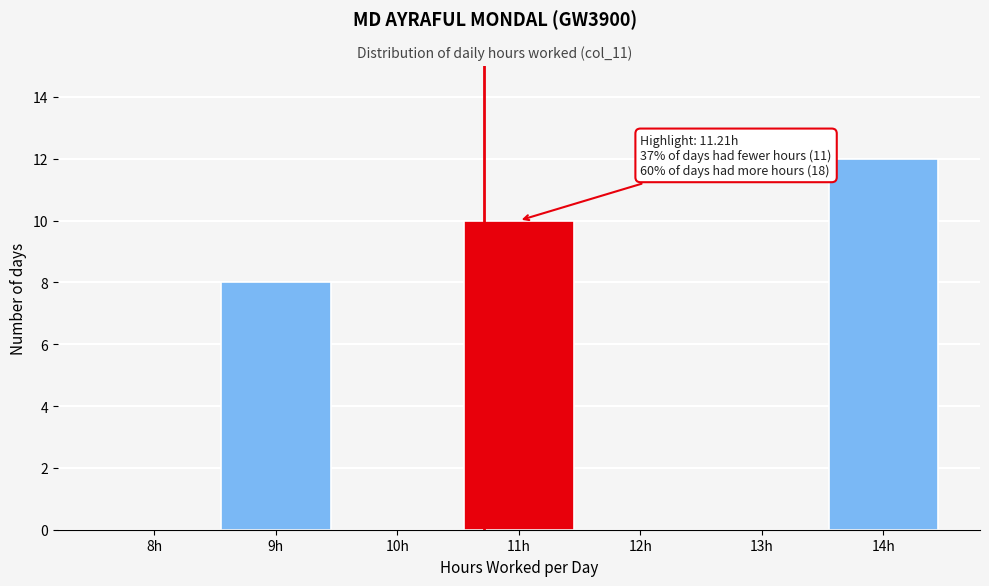

Reading right to left, what are all the values shown in this chart?

14h=12	13h=0	12h=0	11h=10	10h=0	9h=8	8h=0